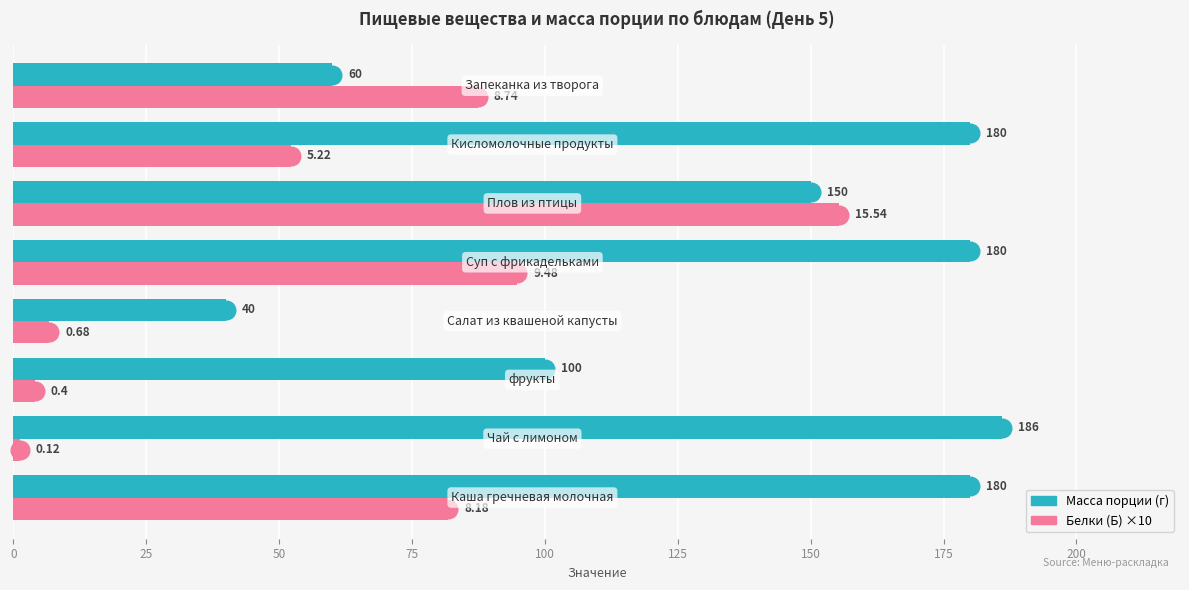

Is the value of Масса порции at 100 greater than the value of Белки (Б) at 100?

Yes